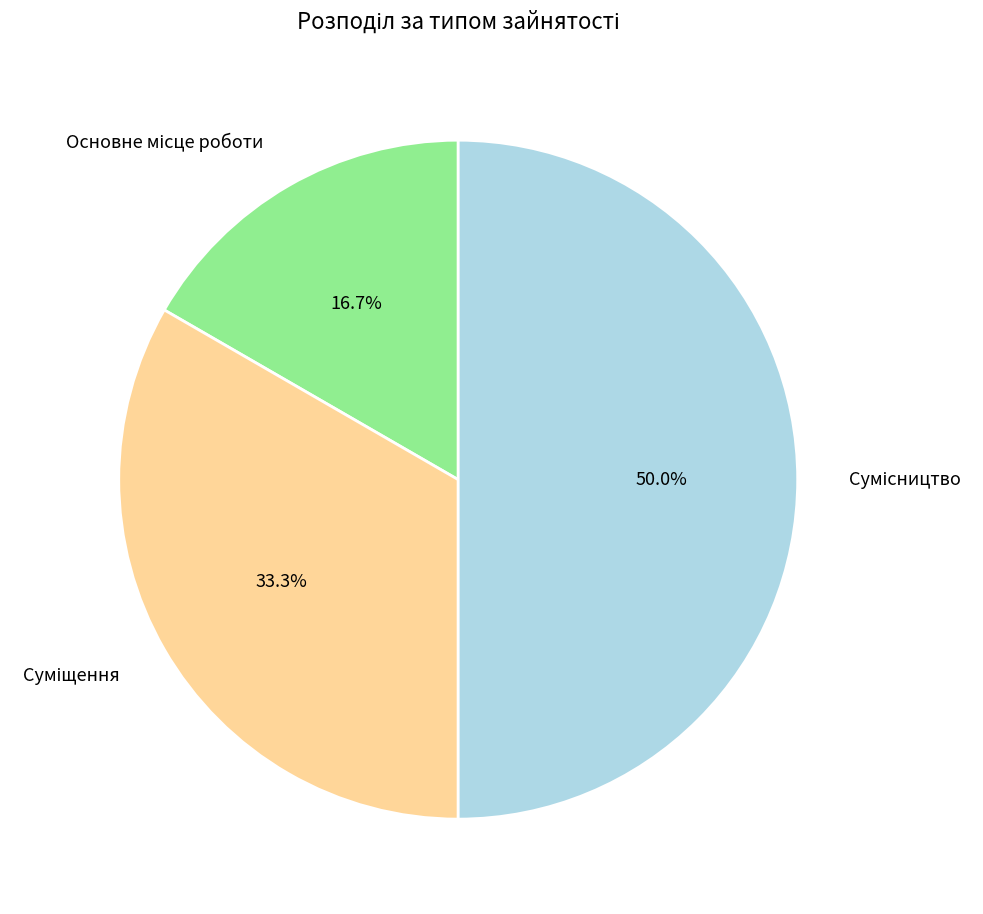

Is there any slice that represents more than half of the pie?

No